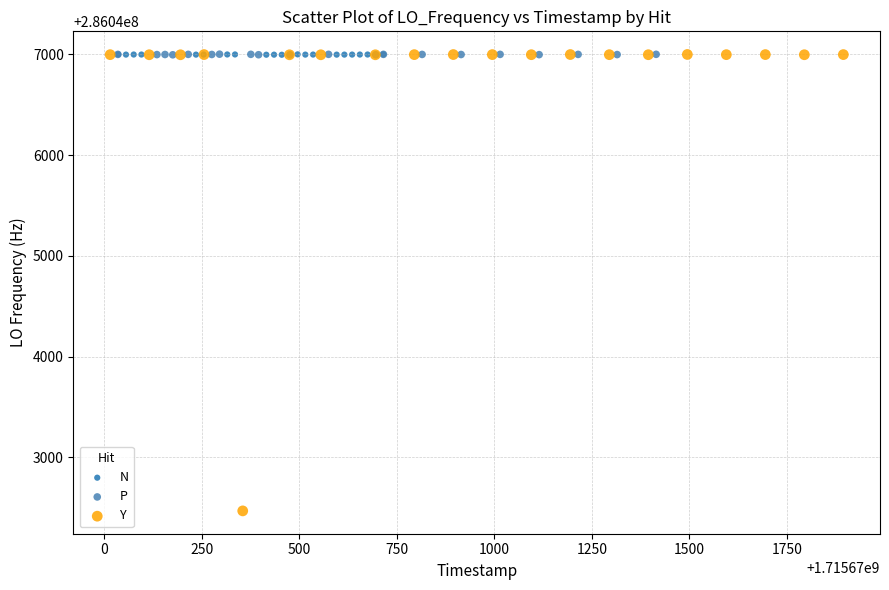

Which series contains the lowest Y value?

Y